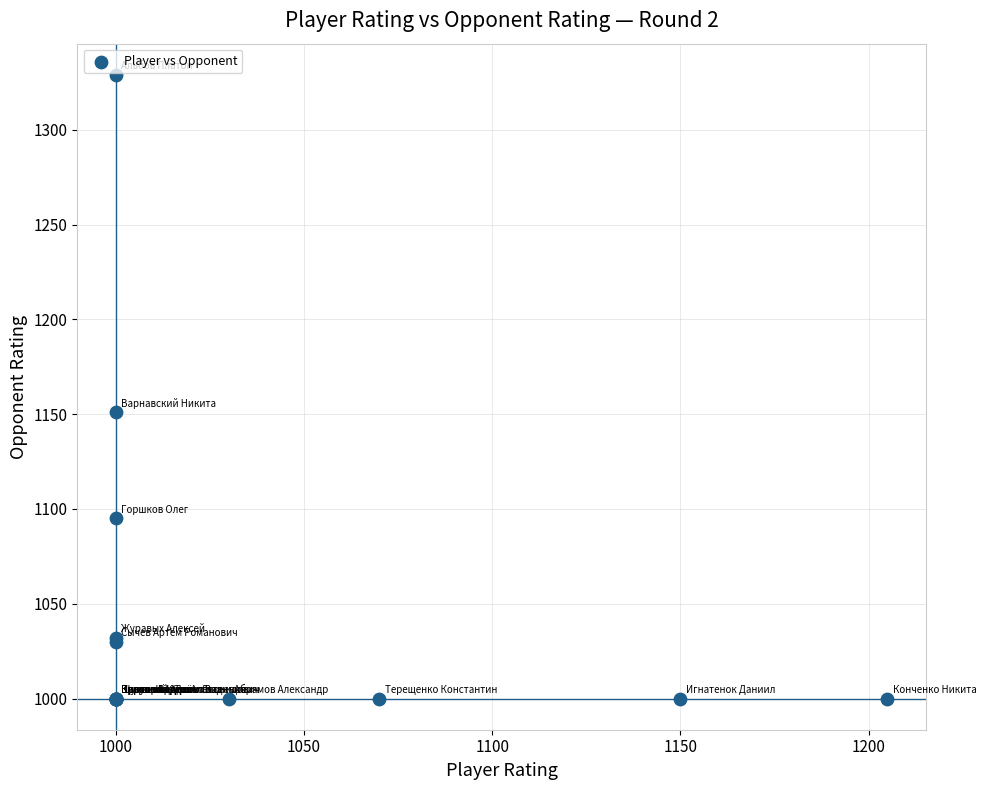

What Y value in the scatter plot is closest to 1164?

1151